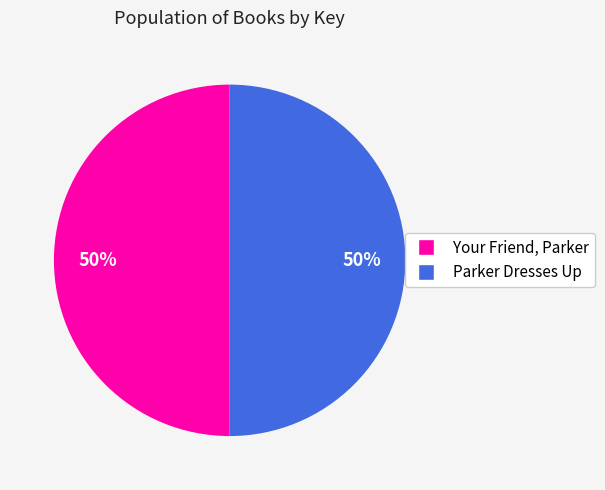

Combined, do Your Friend, Parker and Parker Dresses Up account for over 50%?

Yes